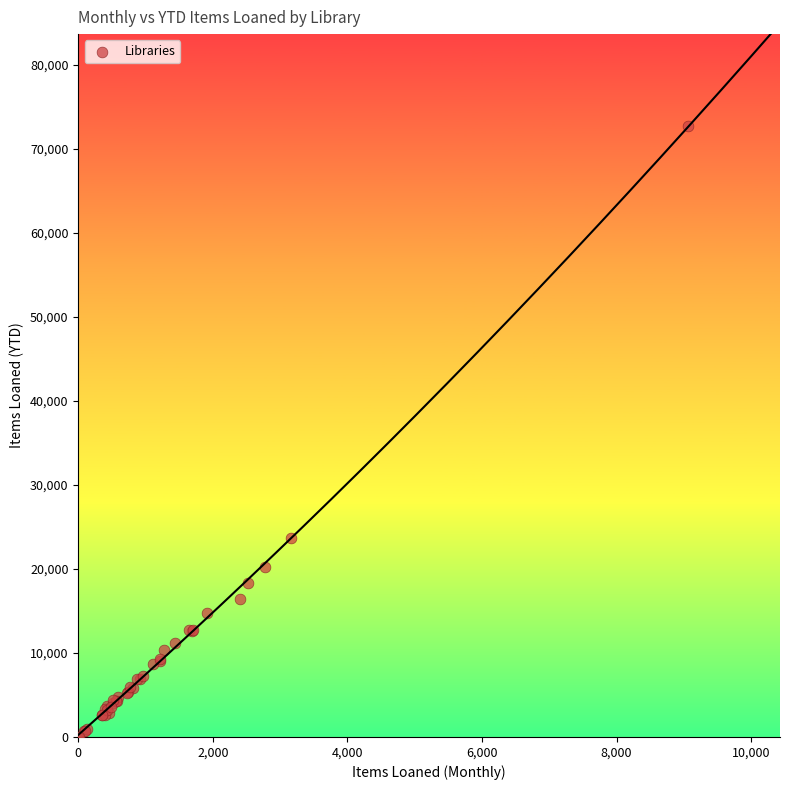

What Y value in the scatter plot is closest to 36373?

23634